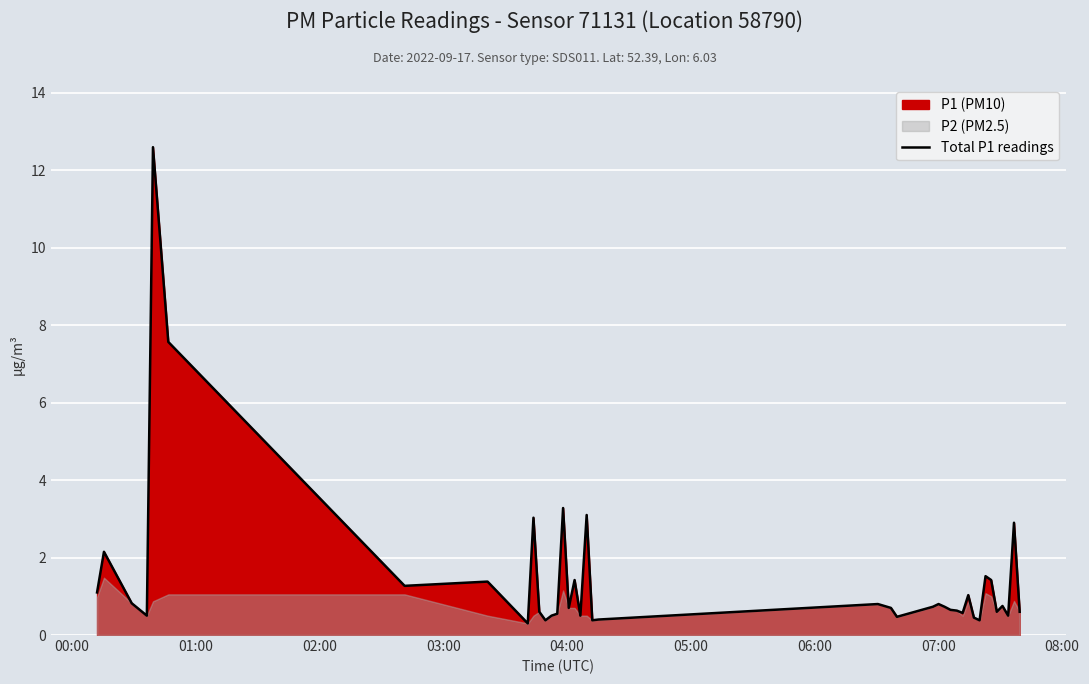

What is the lowest value of the Total P1 readings series?

0.3